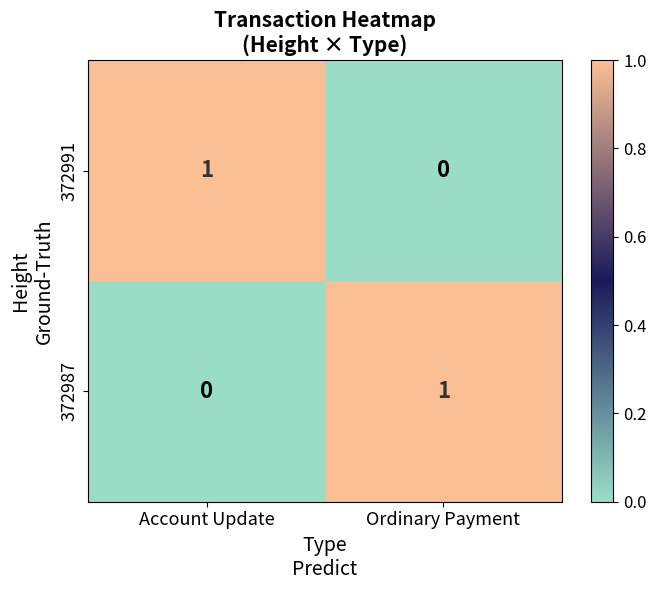

List the labels in order of 372987 value, largest first.

Ordinary Payment, Account Update